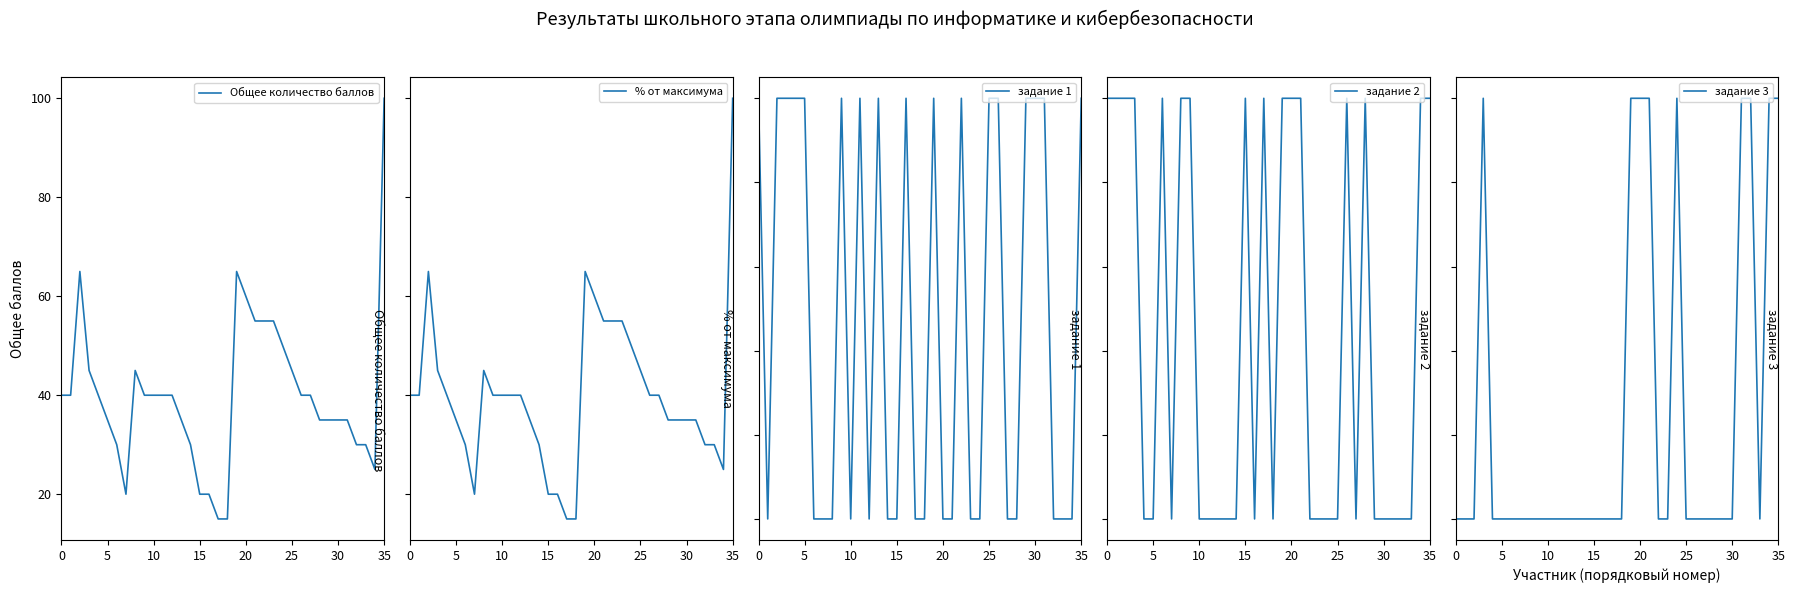

What is the difference between the maximum and minimum values in the задание 1 series?

5.0